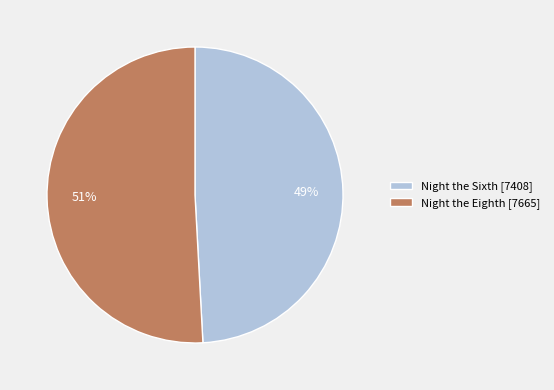

What is the largest slice in the pie chart?

Night the Eighth